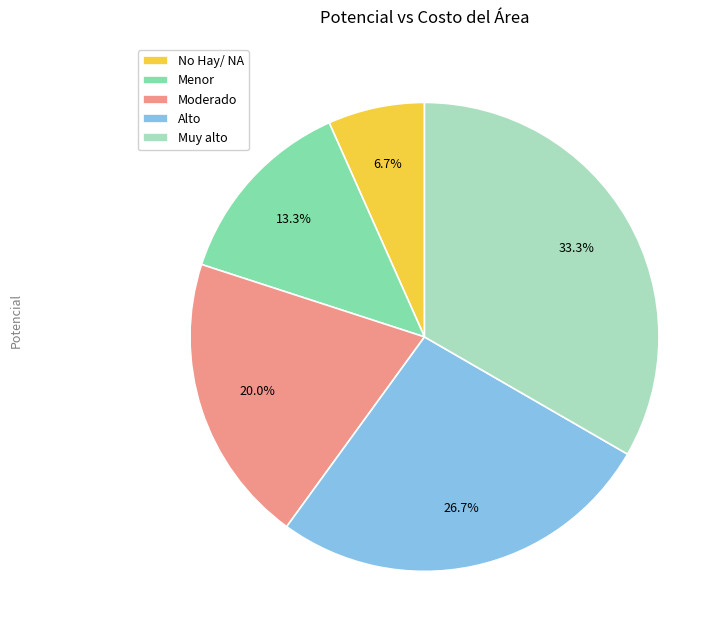

To the nearest percent, what is the difference between the largest and smallest slice percentages?

27%